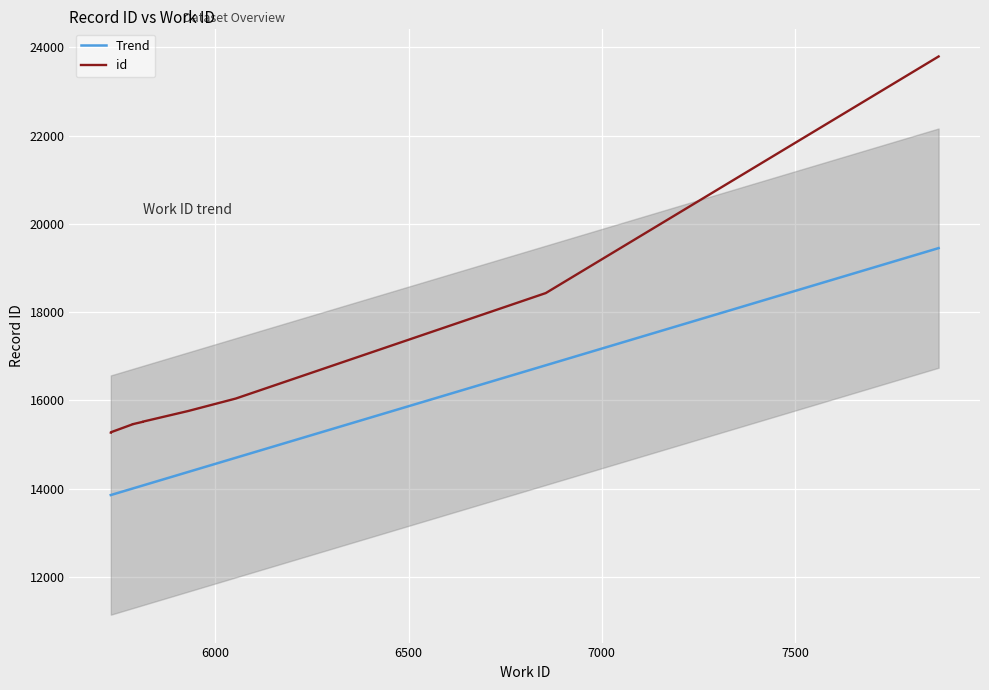

Reading right to left, extract all data points from this chart.

23795	18433	16042	15760	15519	15516	15462	15461	15278	15272